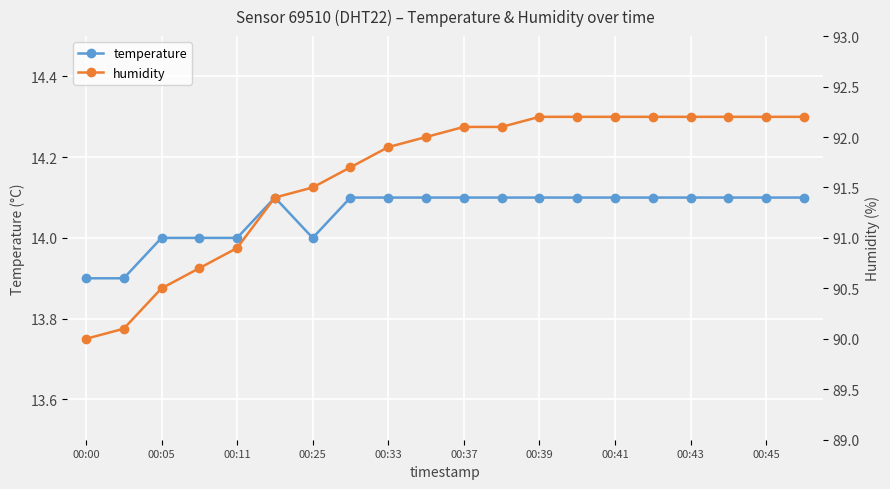

How many categories are shown in the chart?

20